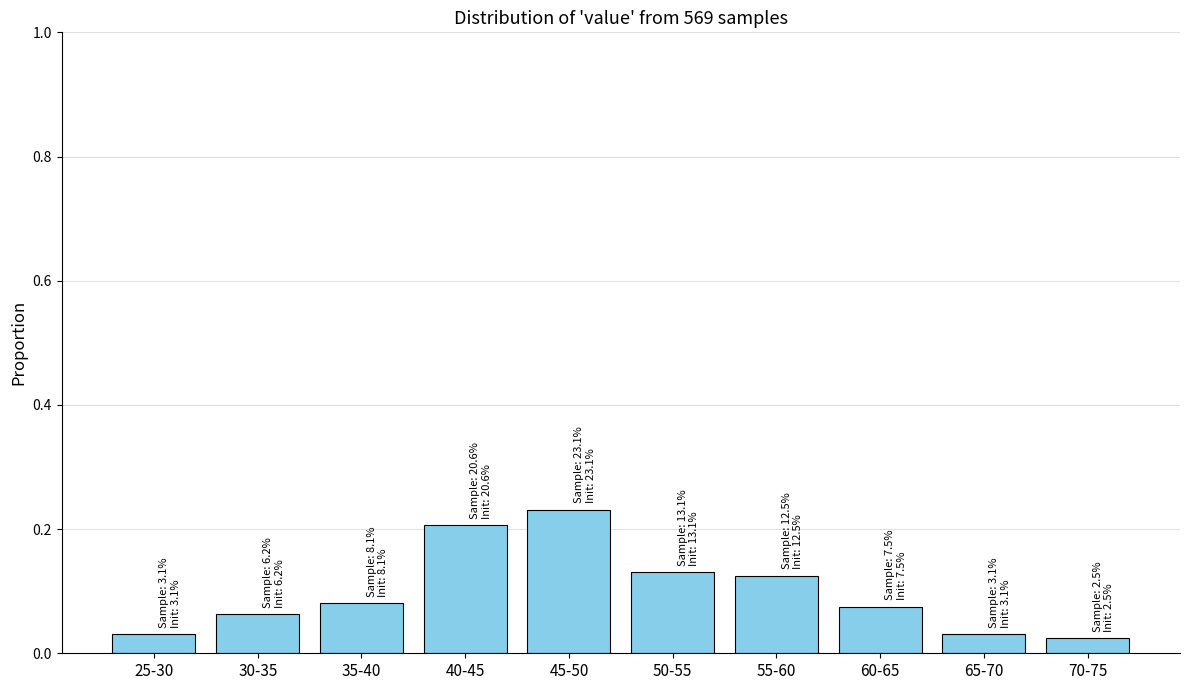

How many values are between 0 and 1?

10